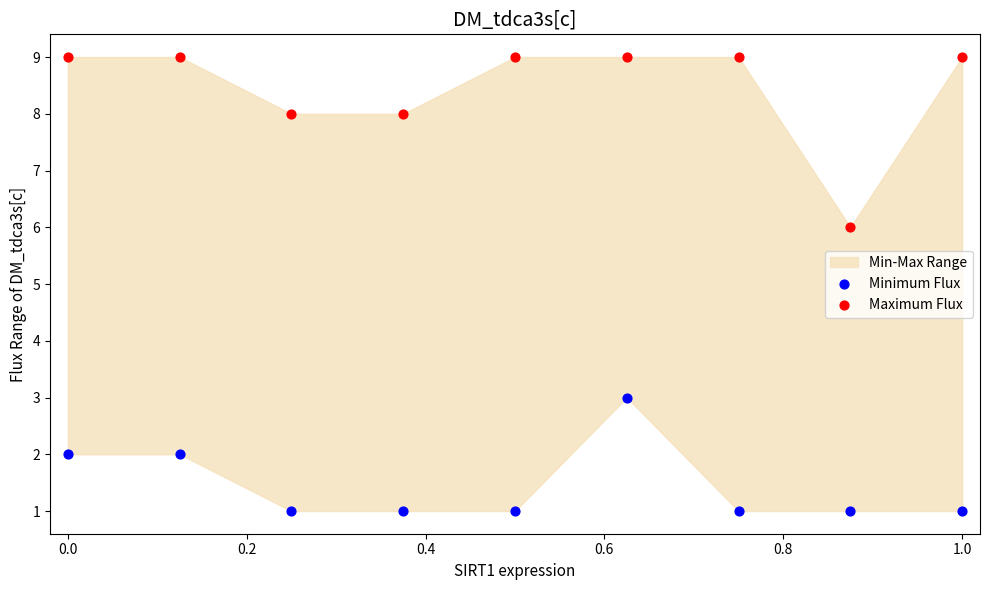

Which series reaches the maximum Y coordinate?

Maximum Flux